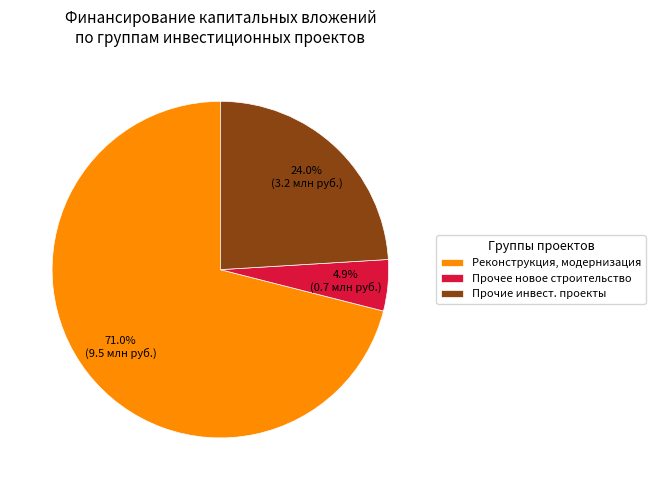

How many slices are in this pie chart?

3